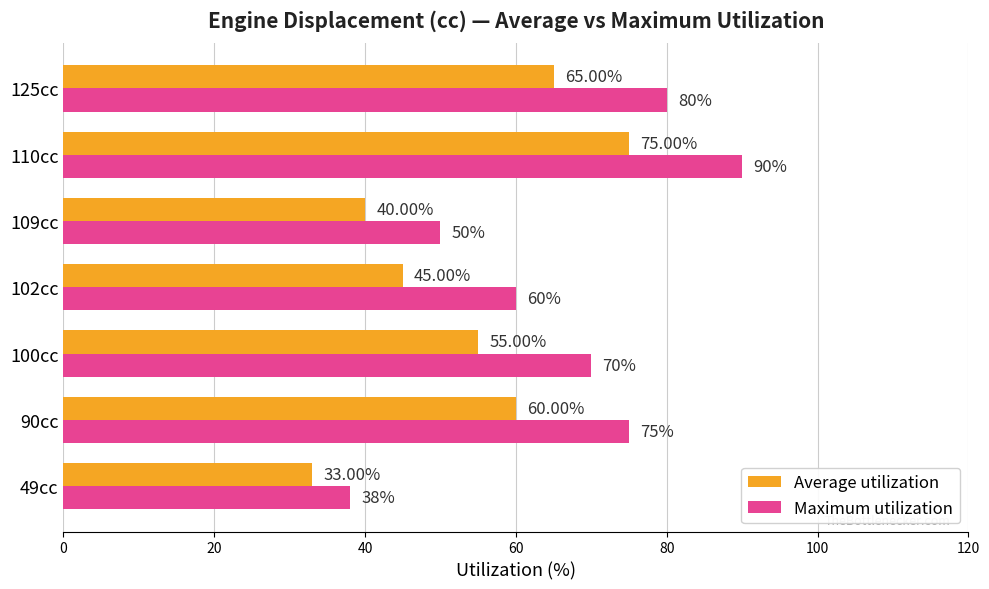

Is the value of Average utilization at 90cc greater than the value of Maximum utilization at 109cc?

Yes